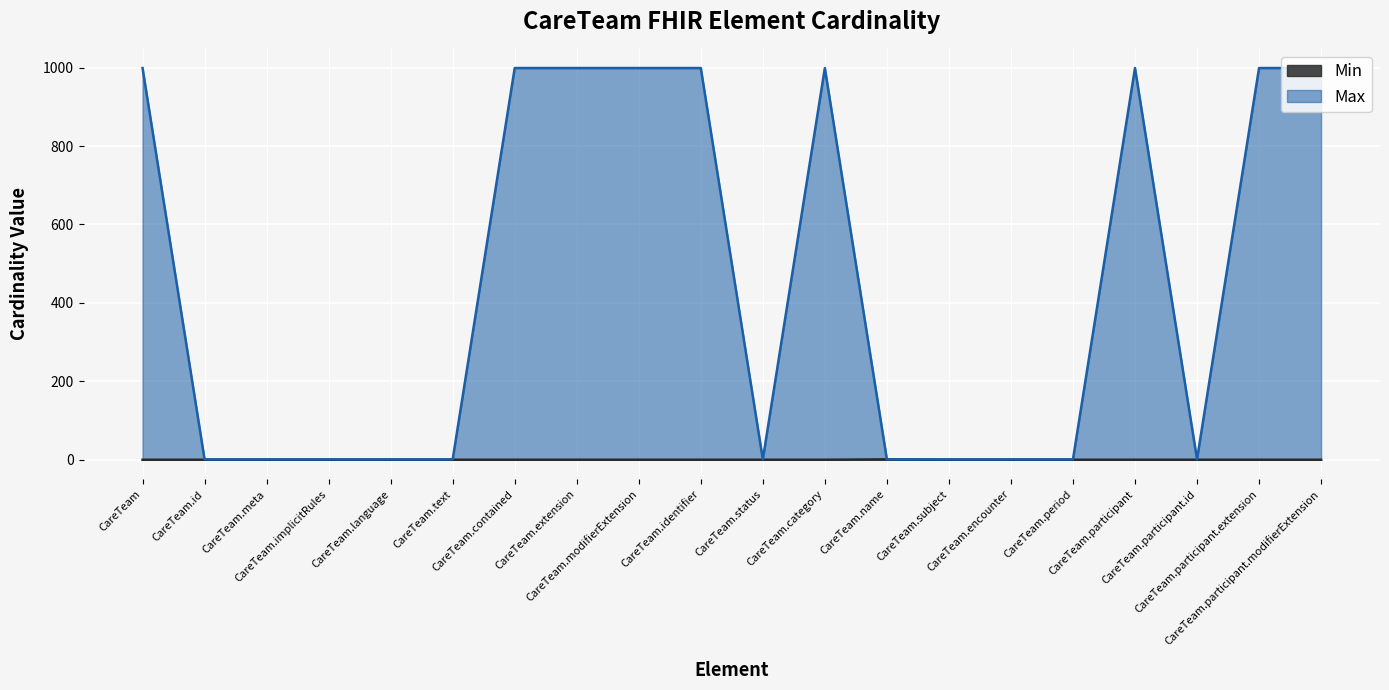

True or false: Min has a value of 0 at CareTeam.subject.

True